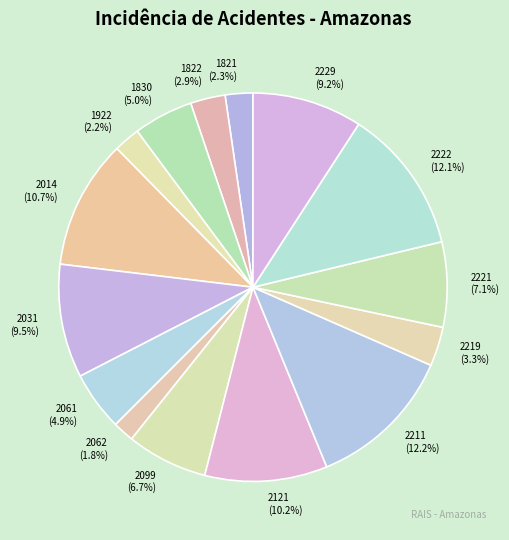

To the nearest percent, what is the difference between the largest and smallest slice percentages?

10%